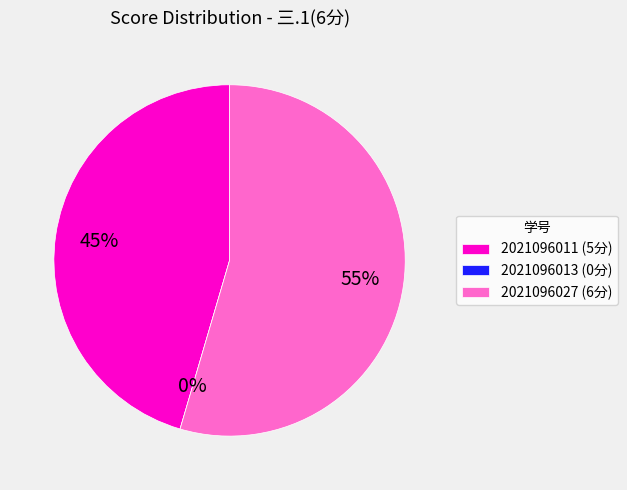

To the nearest percent, what portion does 2021096011 represent?

45%